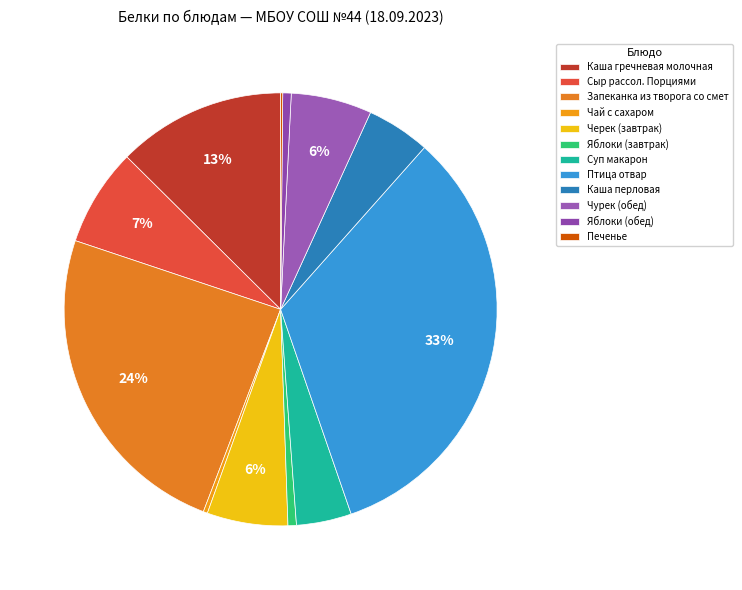

What percentage is NOT represented by Каша гречневая молочная?

87.4%